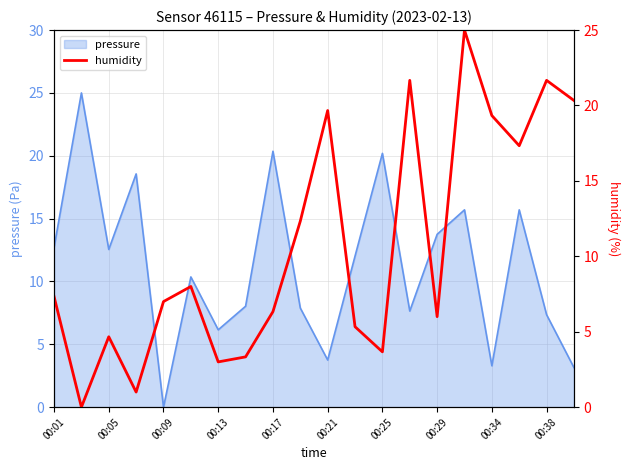

Which category has the highest value across all series?

15